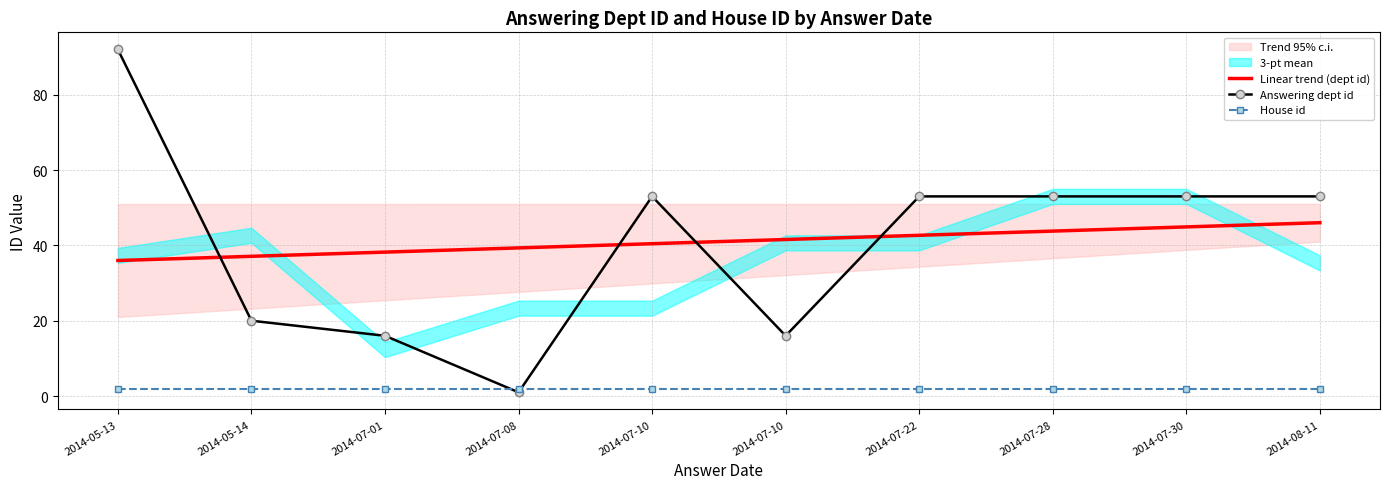

Reading left to right, what are all the values shown in this chart?

Linear trend (dept id): 2014-05-13=36.0	2014-05-14=37.1	2014-07-01=38.2	2014-07-08=39.3	2014-07-10=40.4	2014-07-10=41.6	2014-07-22=42.7	2014-07-28=43.8	2014-07-30=44.9	2014-08-11=46.0
Answering dept id: 2014-05-13=92.0	2014-05-14=20.0	2014-07-01=16.0	2014-07-08=1.0	2014-07-10=53.0	2014-07-10=16.0	2014-07-22=53.0	2014-07-28=53.0	2014-07-30=53.0	2014-08-11=53.0
House id: 2014-05-13=2.0	2014-05-14=2.0	2014-07-01=2.0	2014-07-08=2.0	2014-07-10=2.0	2014-07-10=2.0	2014-07-22=2.0	2014-07-28=2.0	2014-07-30=2.0	2014-08-11=2.0